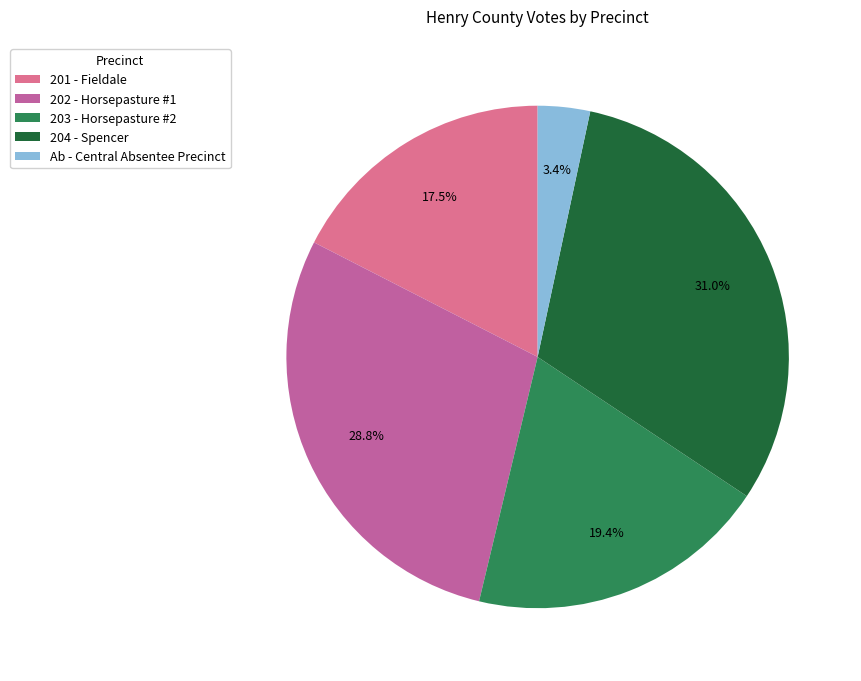

To the nearest percent, what portion does 203 - Horsepasture #2 represent?

19%